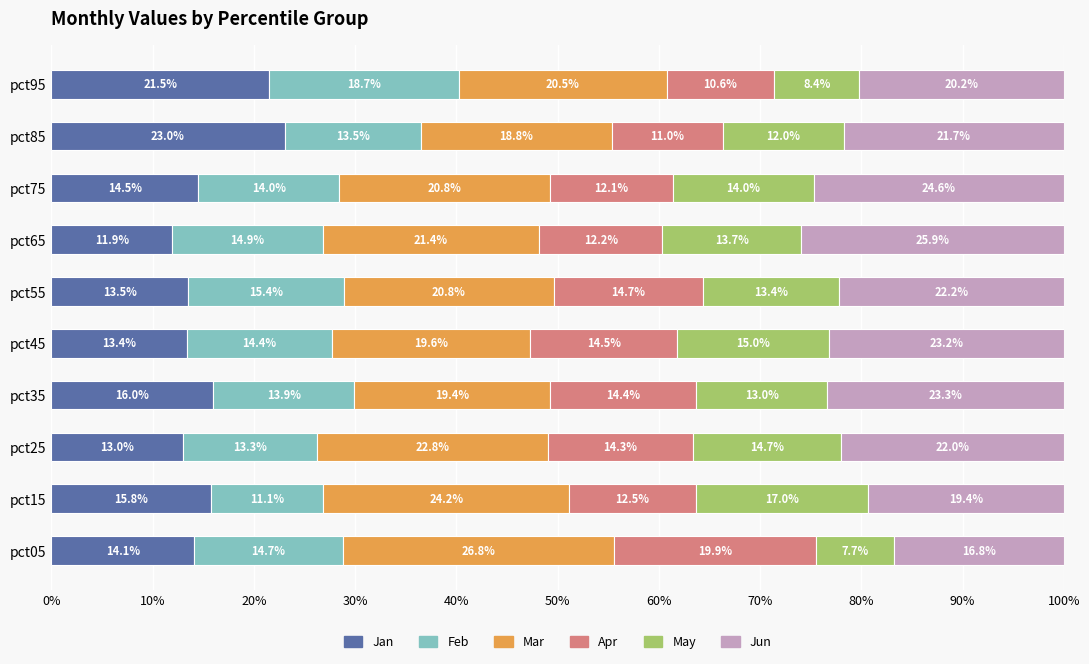

The value of Jan at pct55 is 8.8. True or false?

False